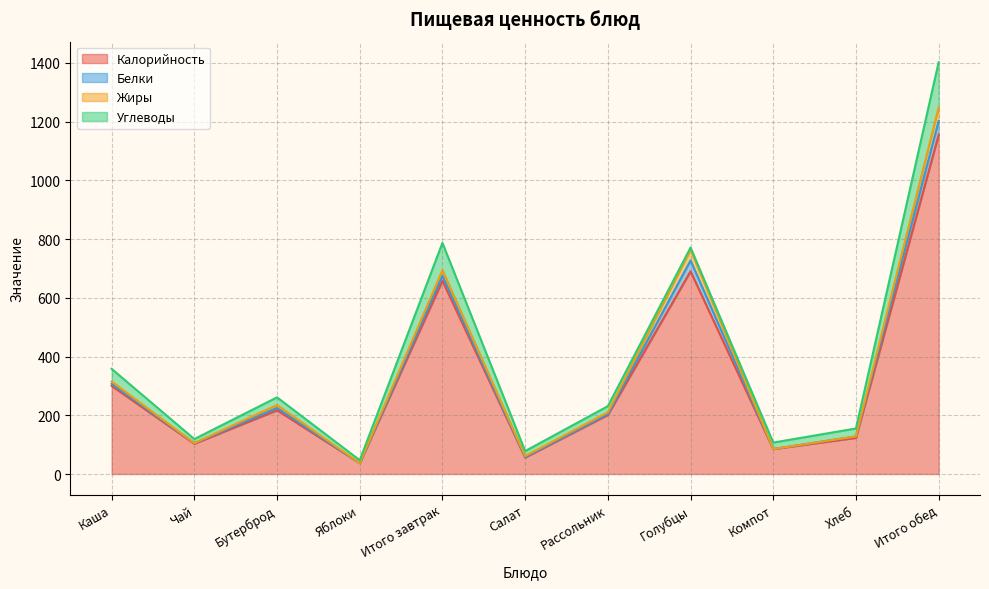

True or false: Калорийность and Жиры cross at least once.

False